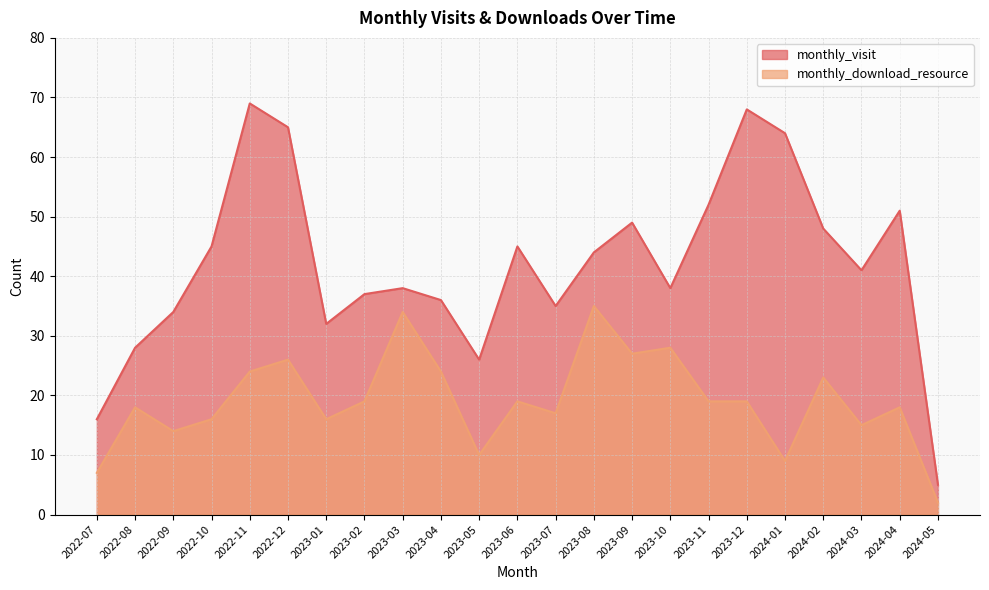

What is the total value across all series at 2023-12?

87